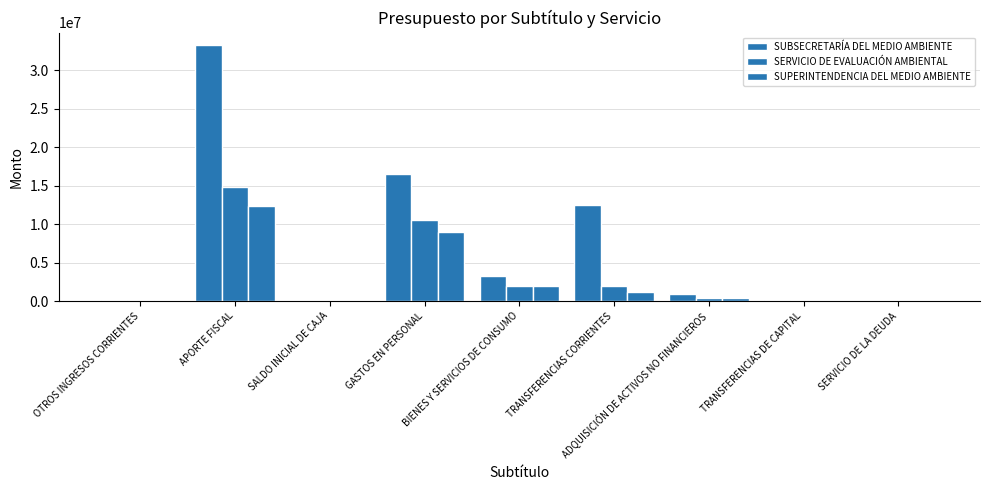

How many data points does each series have?

9